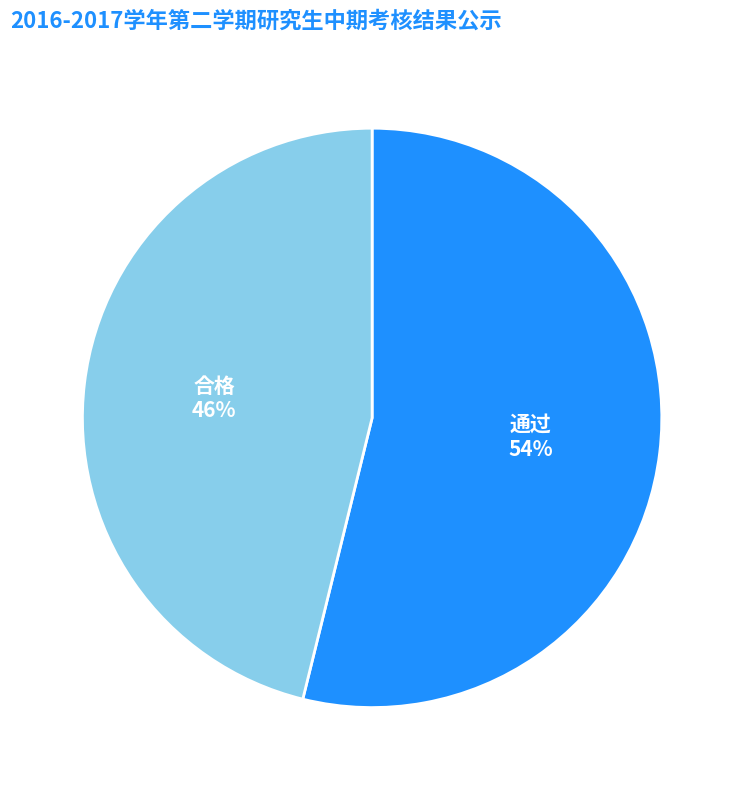

To the nearest percent, what is the average slice percentage?

50%